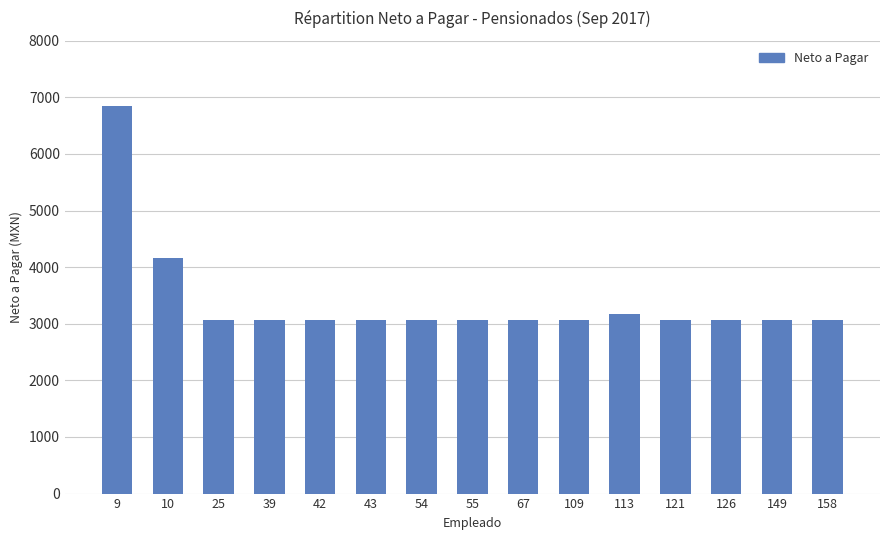

What is the maximum value shown in the chart?

6844.2